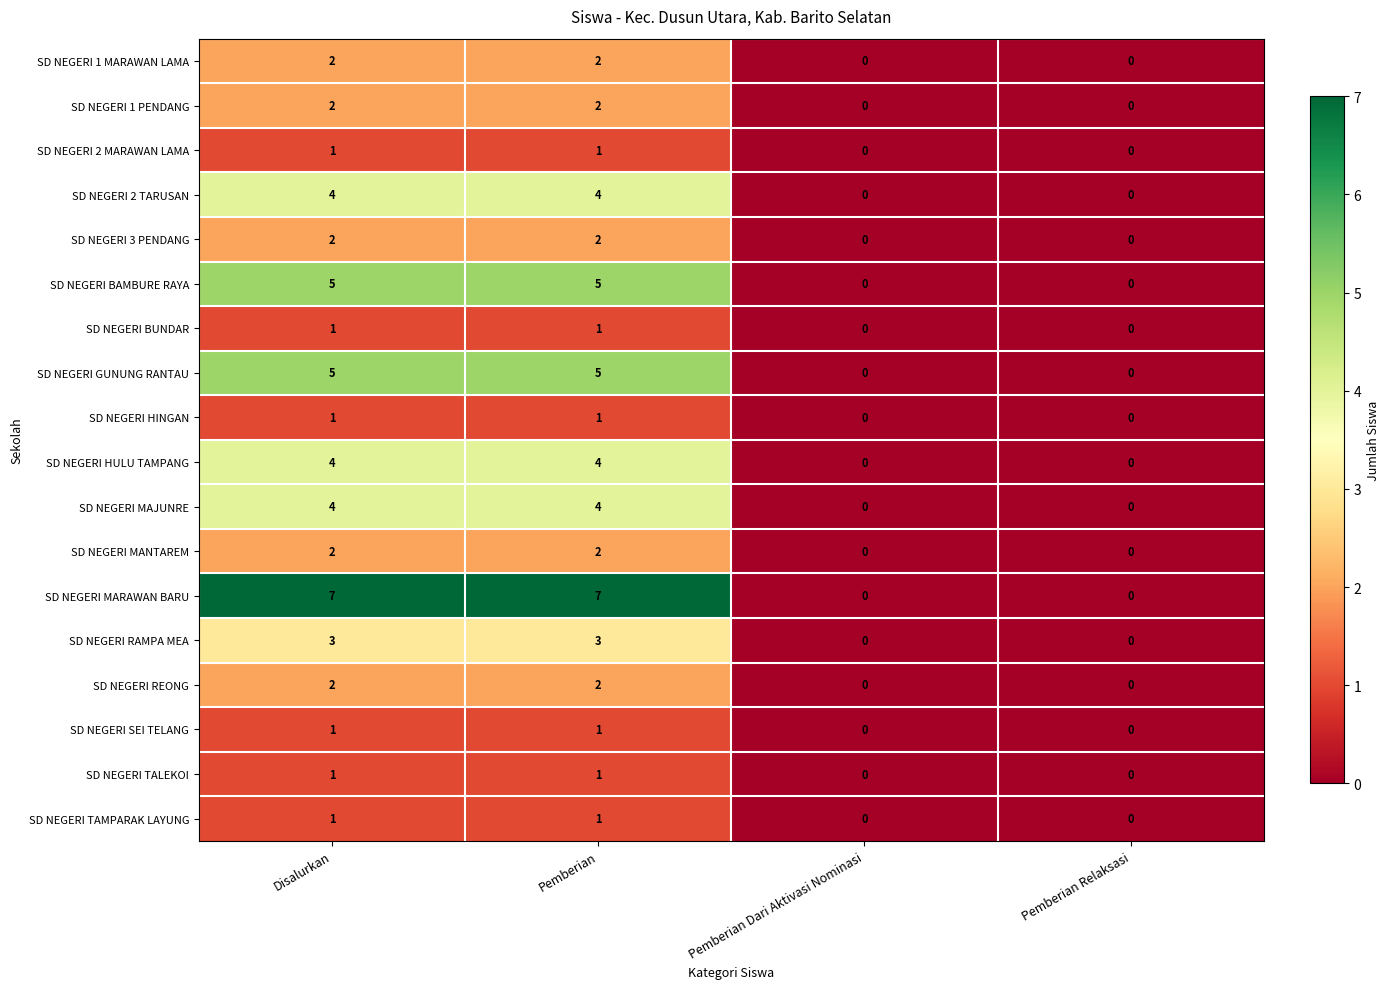

The value of SD NEGERI MAJUNRE at Pemberian Dari Aktivasi Nominasi is 3. True or false?

False